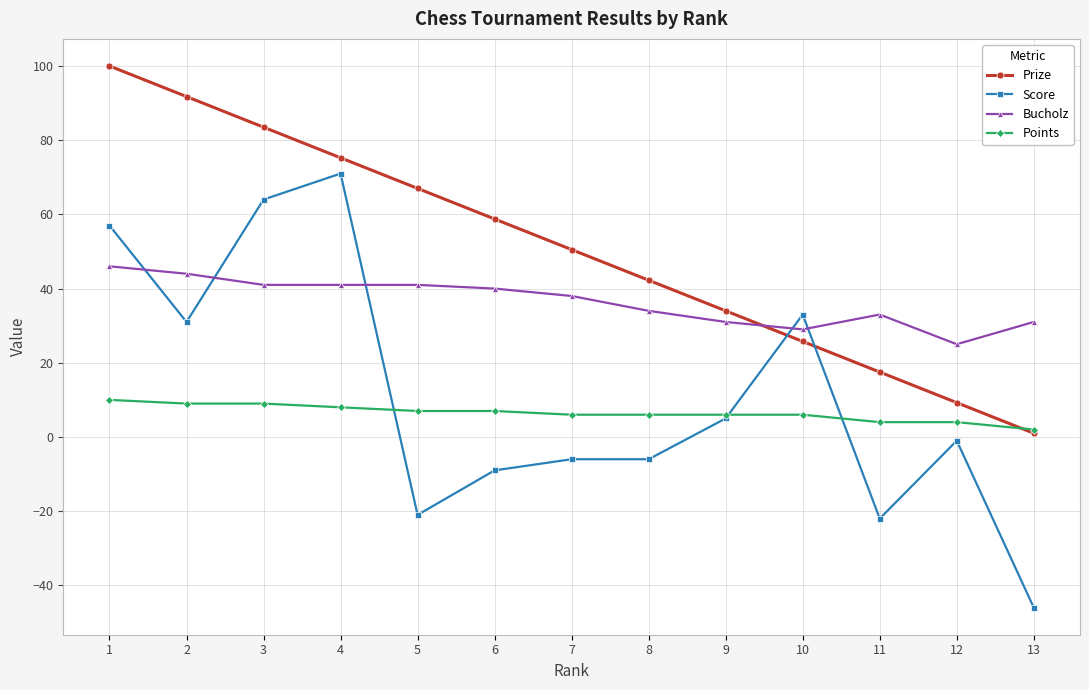

Rank the series by their maximum value, from lowest to highest.

Points, Bucholz, Score, Prize